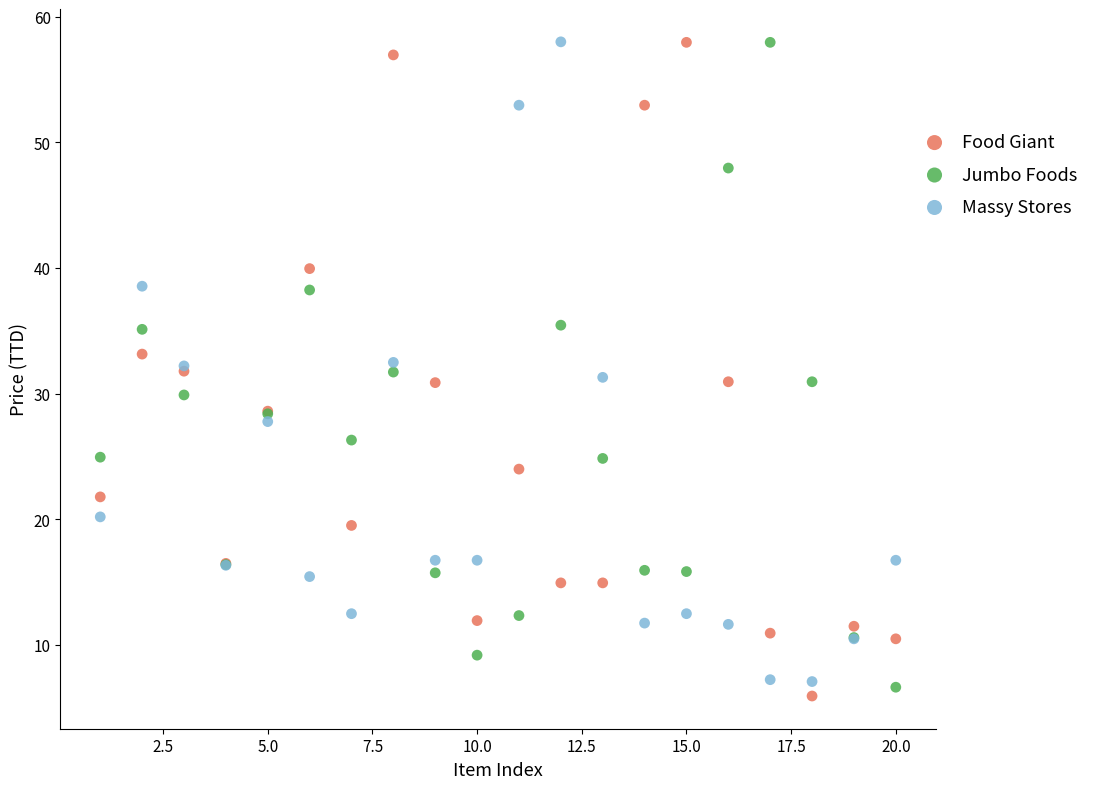

What is the X range (max minus min) for the scatter plot?

19.0